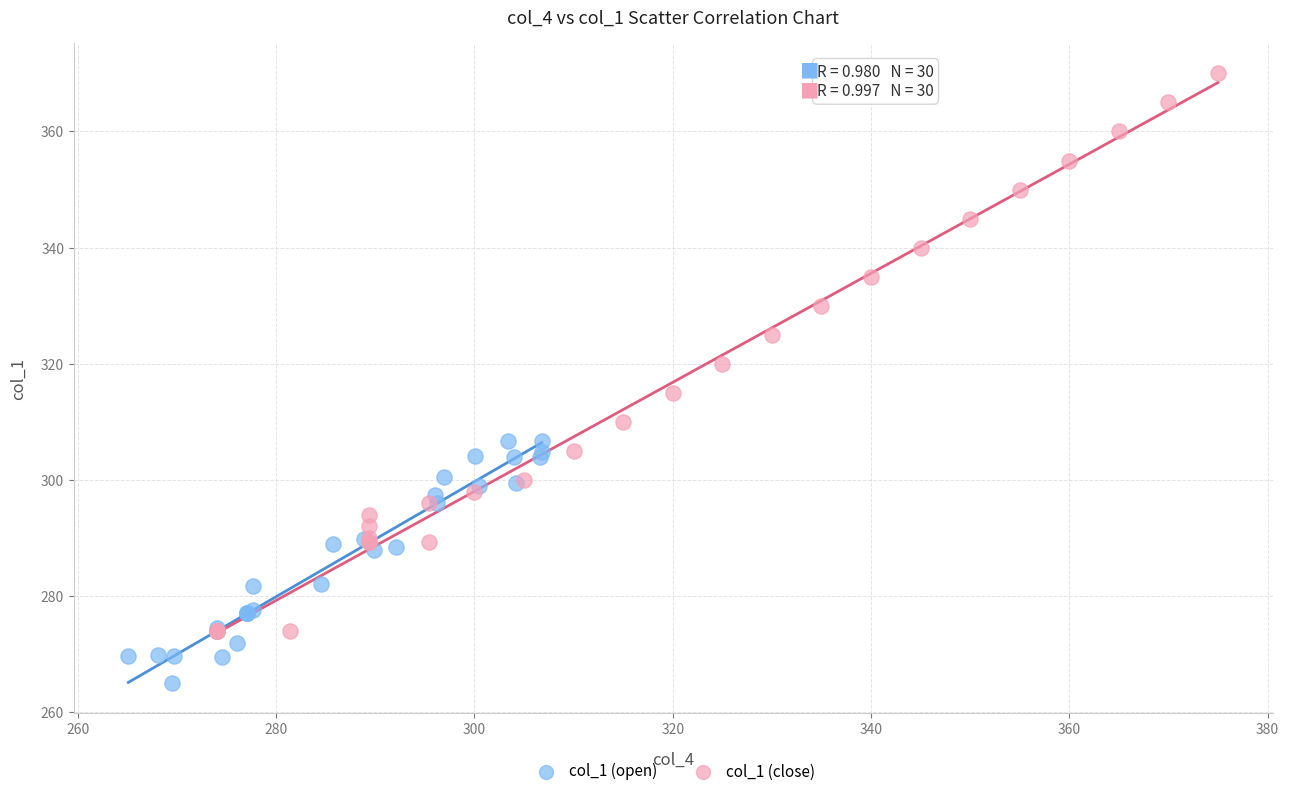

Which series has the largest Y range (max minus min)?

col_1 (close)